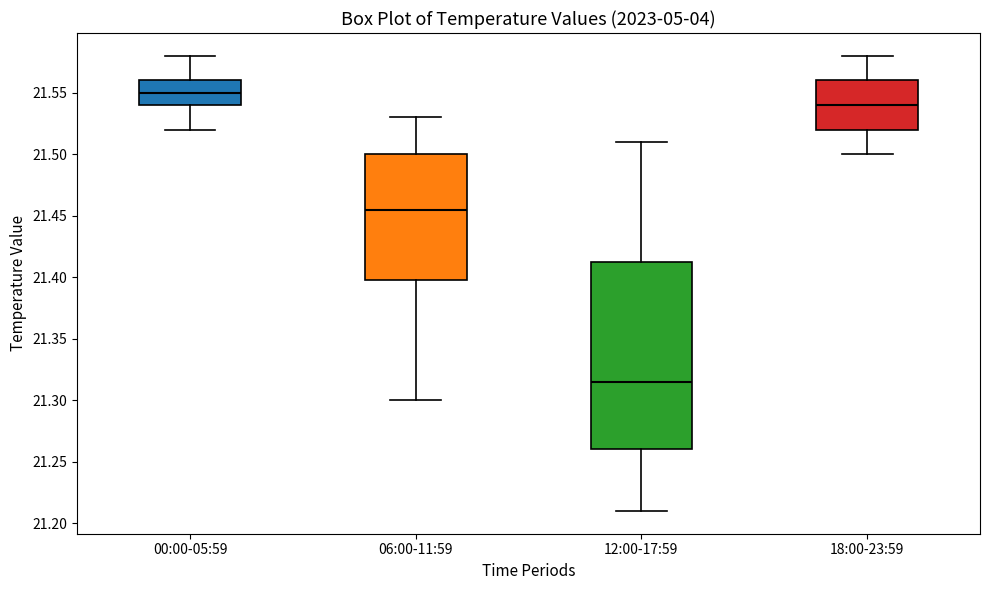

Where does the upper whisker of the box for 06:00-11:59 end on the y-axis? The values are not printed on the chart, so give them approximately, as read against the axis.

21.530